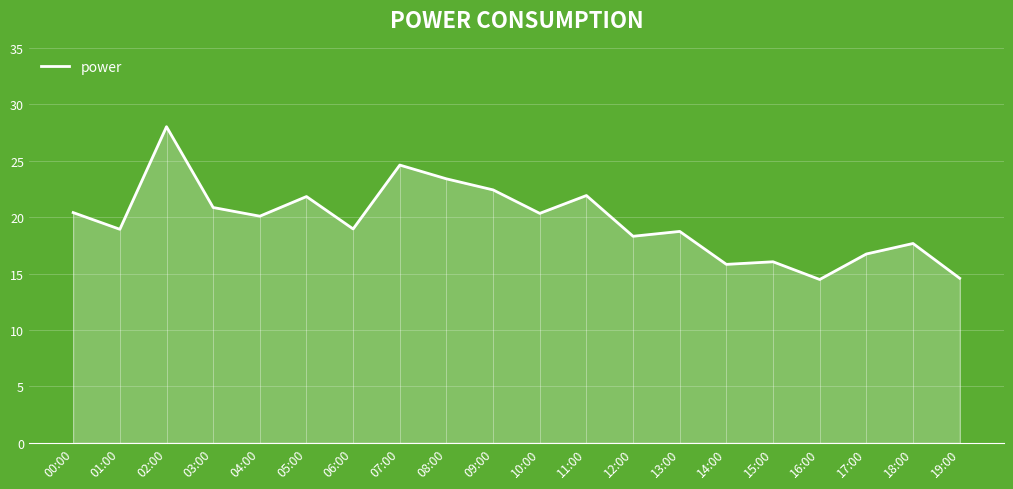

The chart shows a value of 18.9 at 01:00. True or false?

True